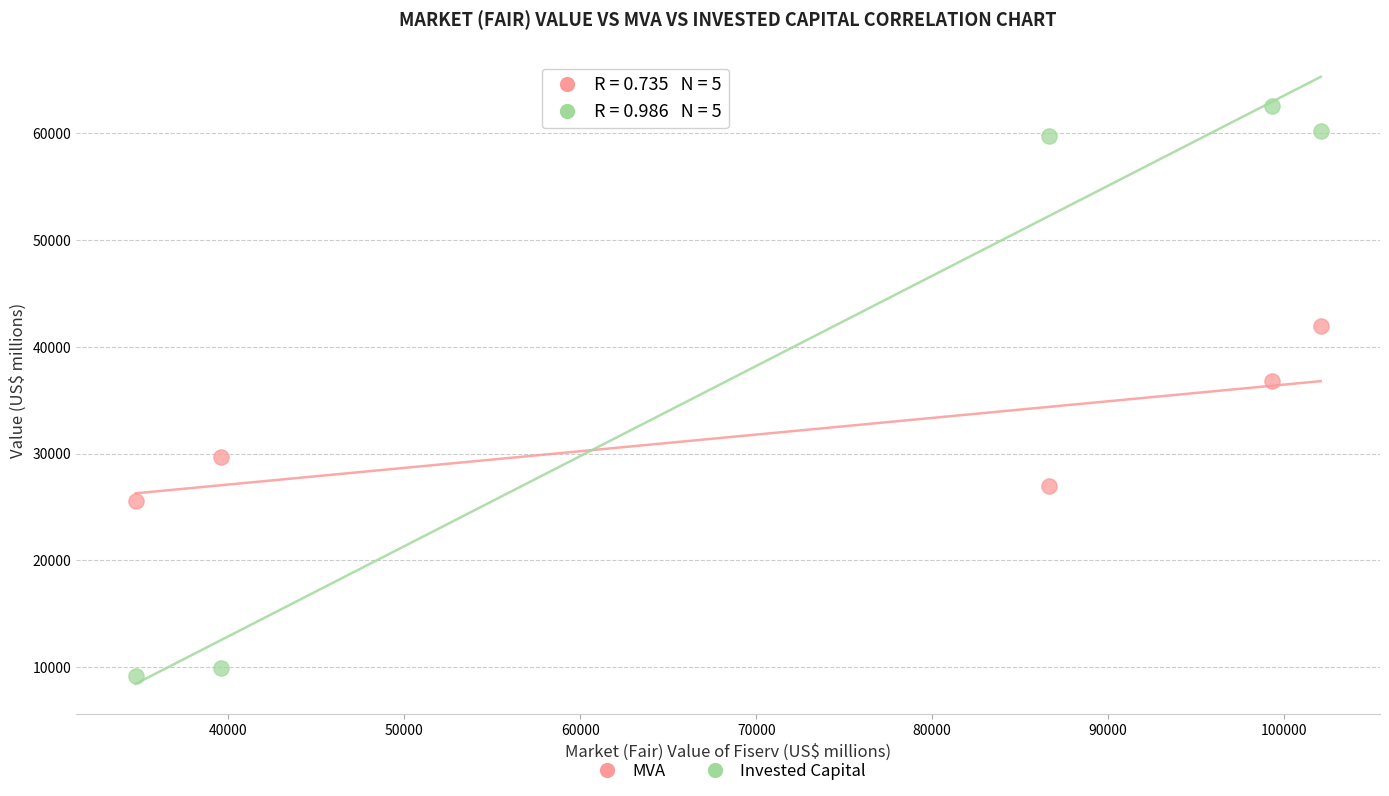

Which series has the largest Y range (max minus min)?

Invested Capital